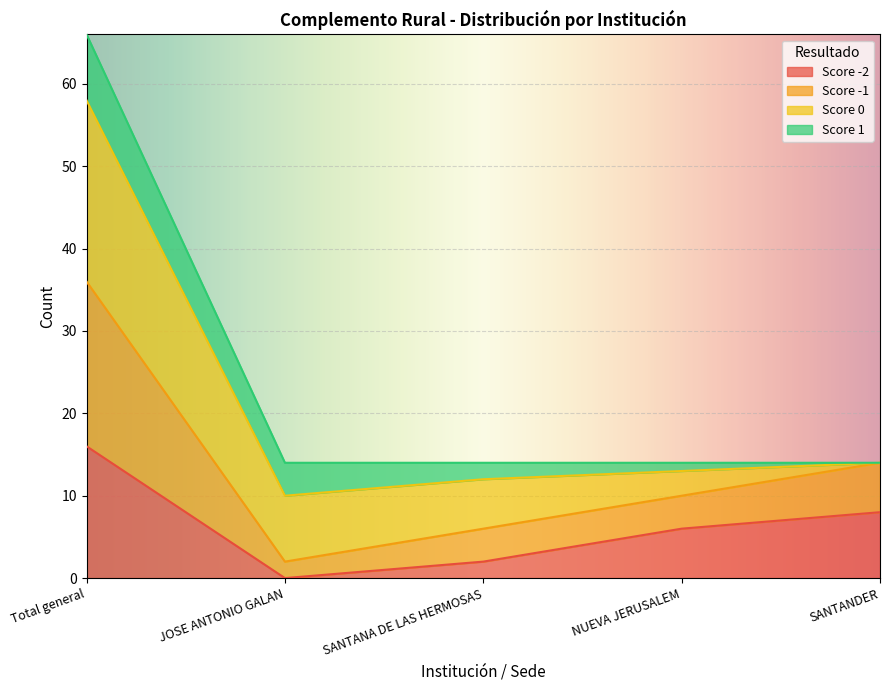

At which category does the chart reach its minimum across all series?

JOSE ANTONIO GALAN